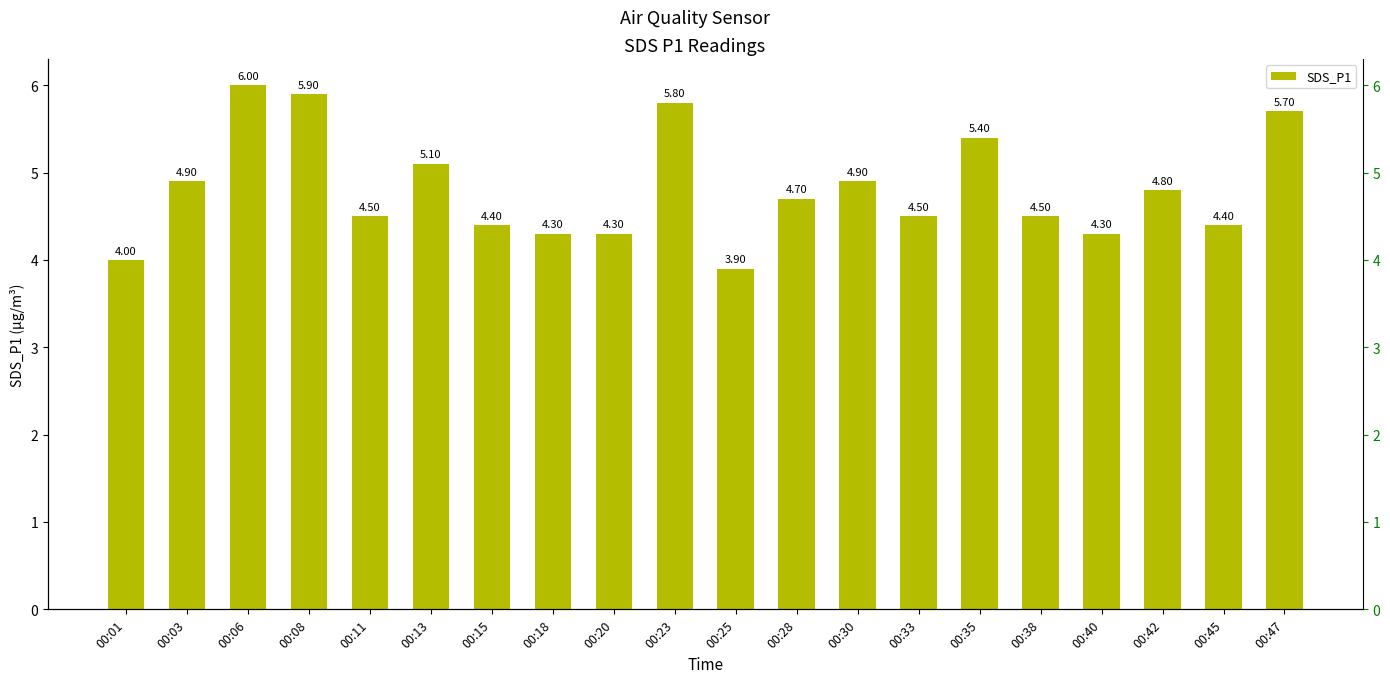

What is the smallest value displayed?

3.9